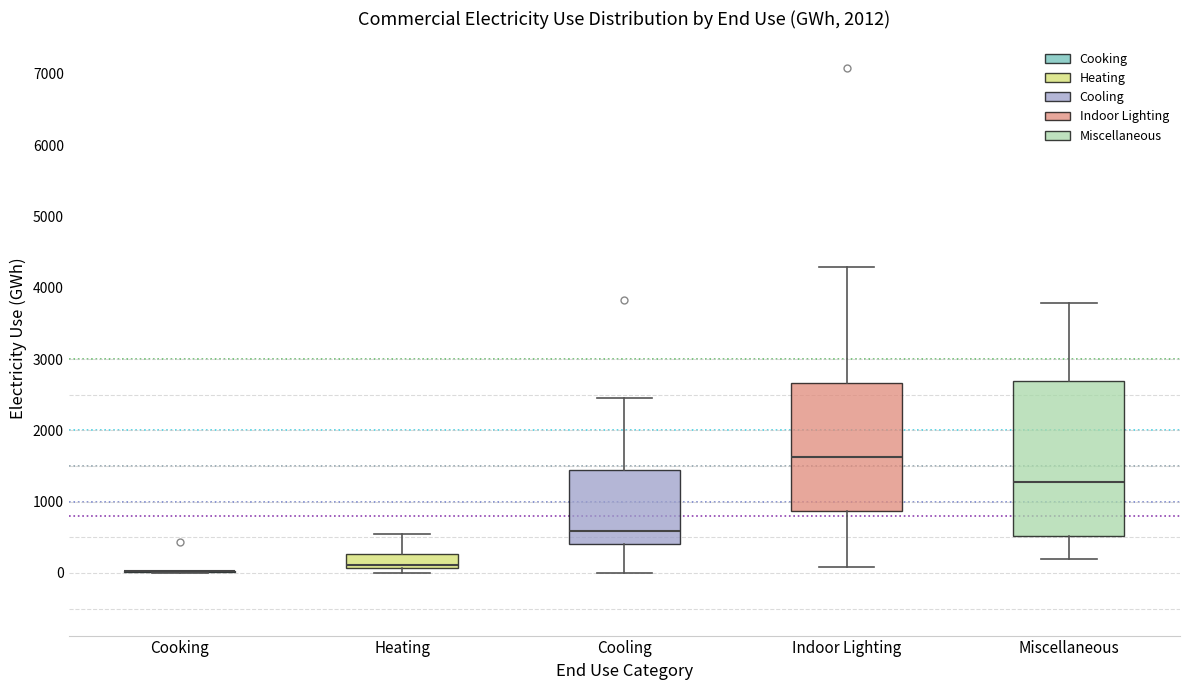

Comparing the boxes themselves (not the whiskers), which one is the tallest?

Miscellaneous